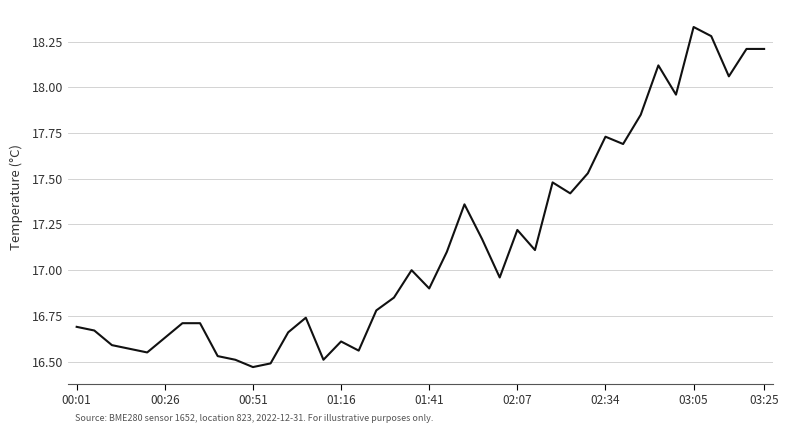

Is this an area chart (filled region under the line)?

No